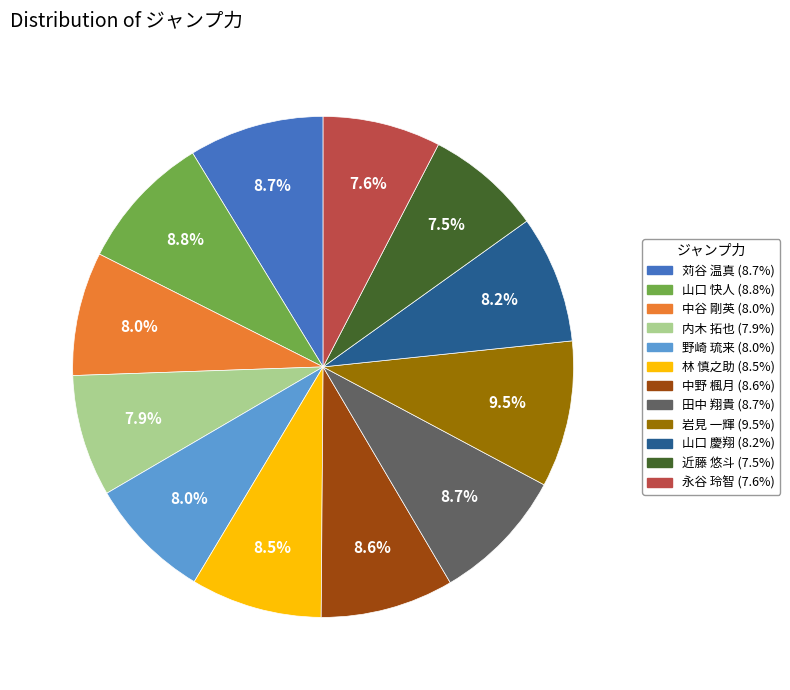

Which slice is the largest?

岩見 一輝